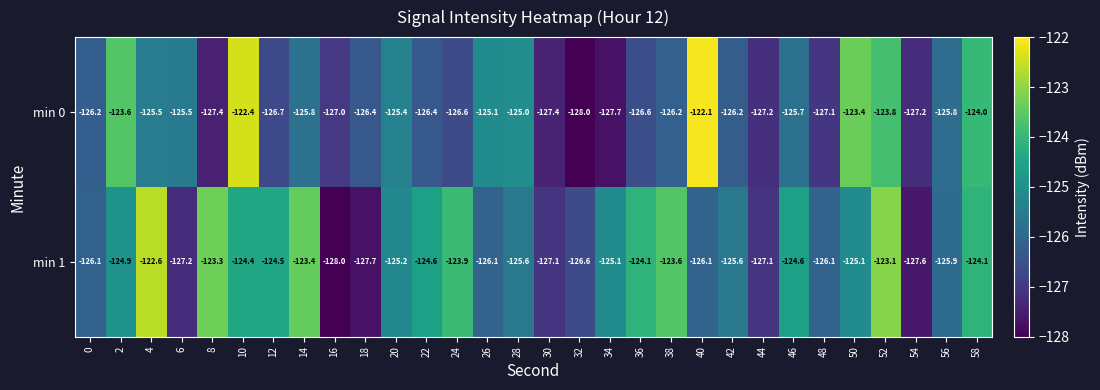

At which label does min 1 reach its minimum?

16